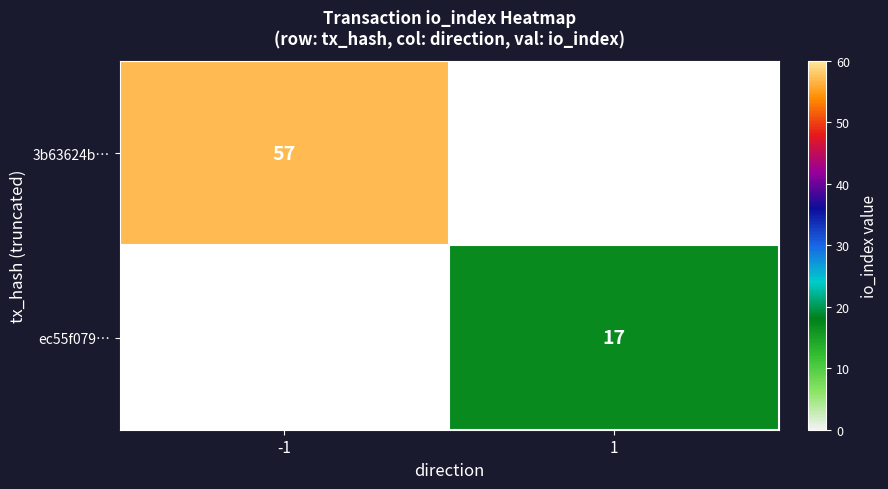

Which category has the lowest value across all series?

1